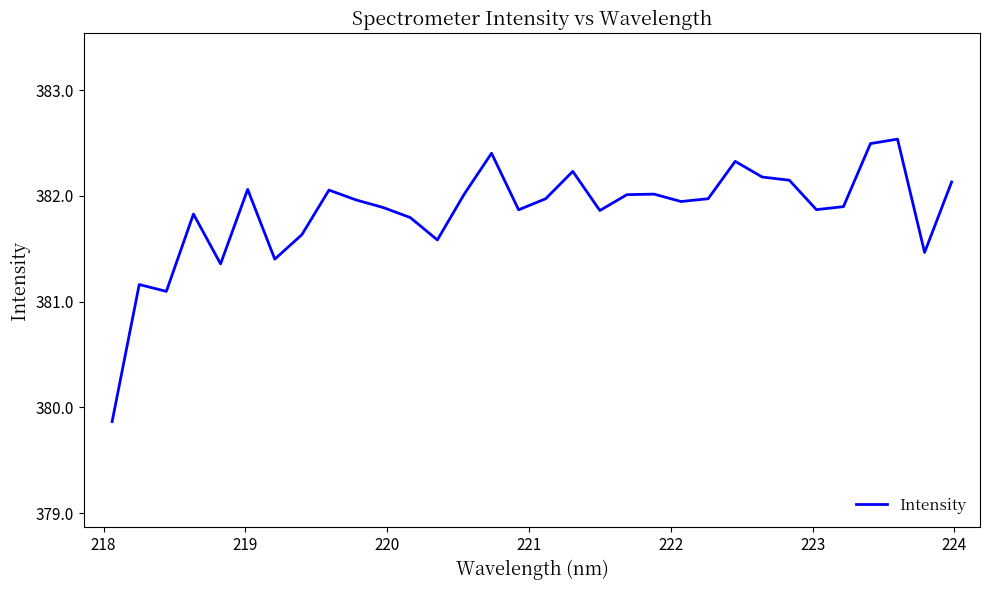

What is the difference between the maximum and minimum values?

2.7